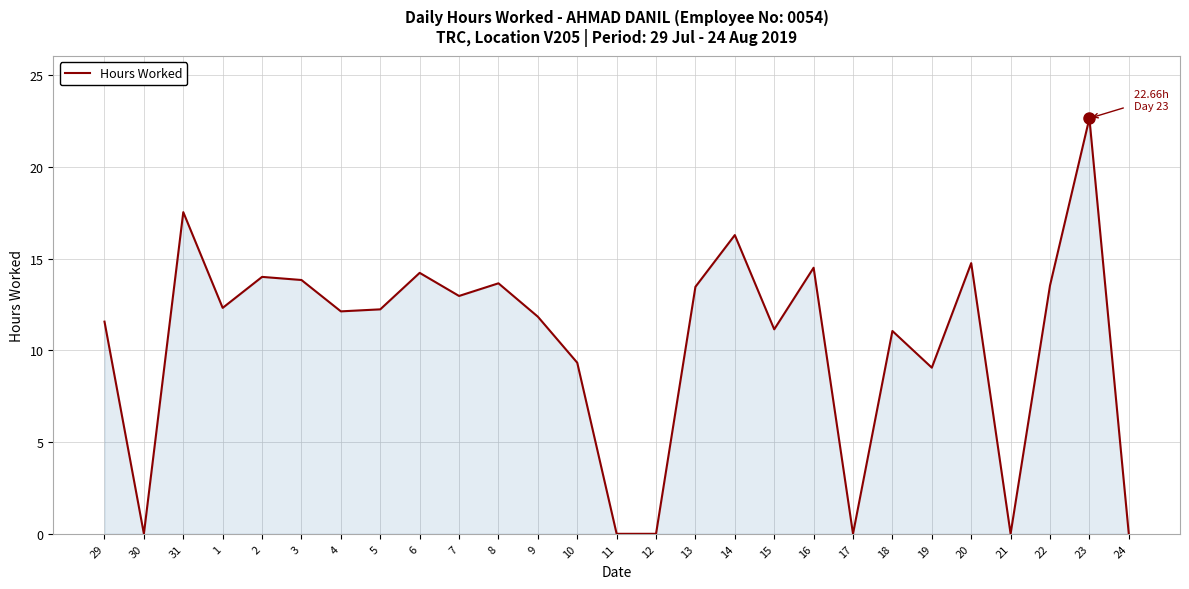

The chart shows a value of 14.8 at 20. True or false?

True